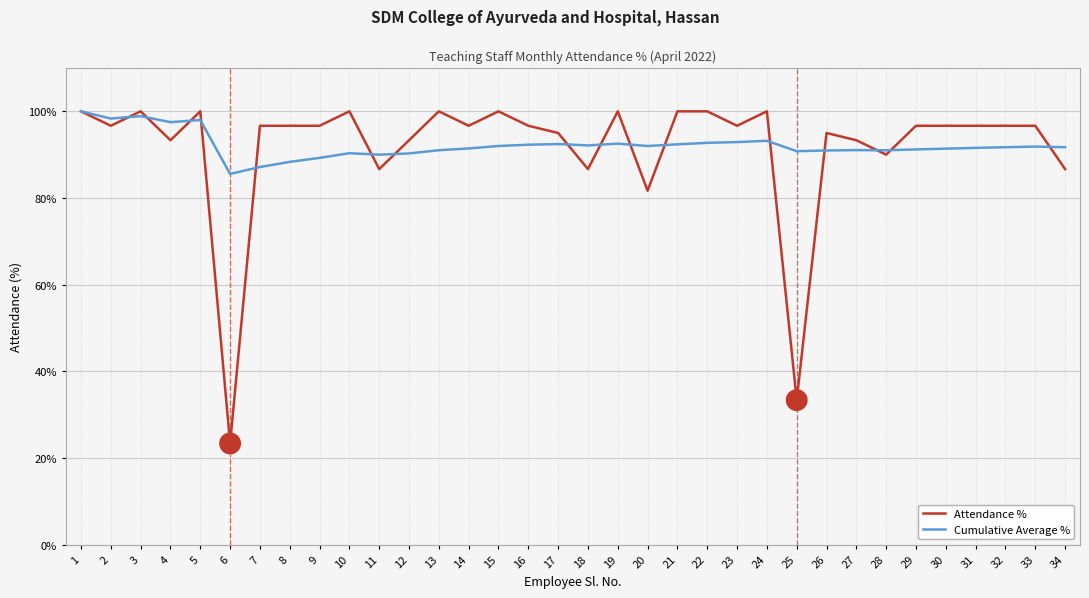

What value does the Attendance % series have at 8?

96.7